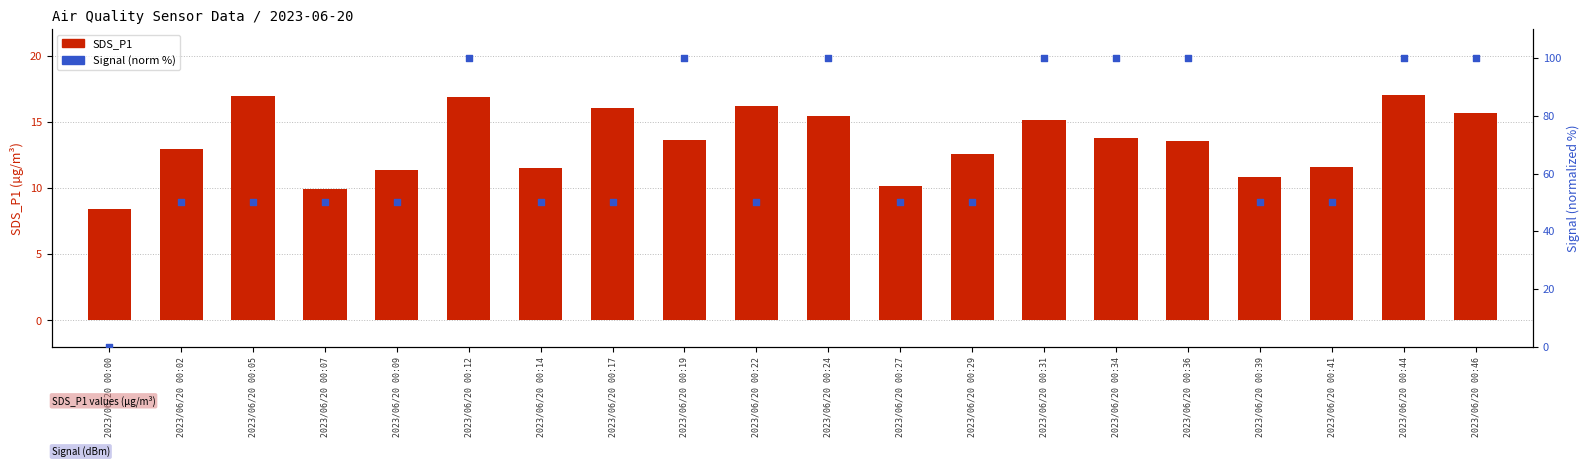

Which series contains the highest Y value?

Signal (norm %)